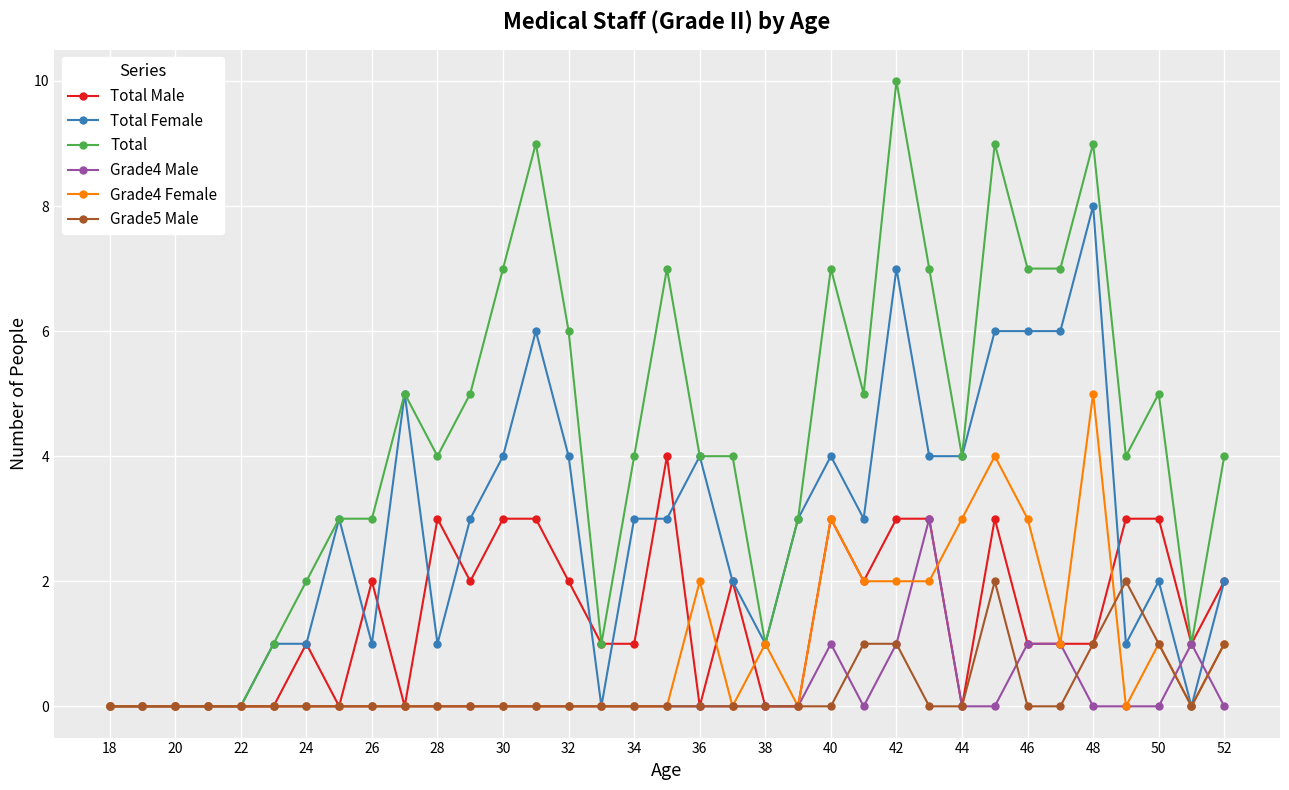

Which series has the largest range (max minus min)?

Total